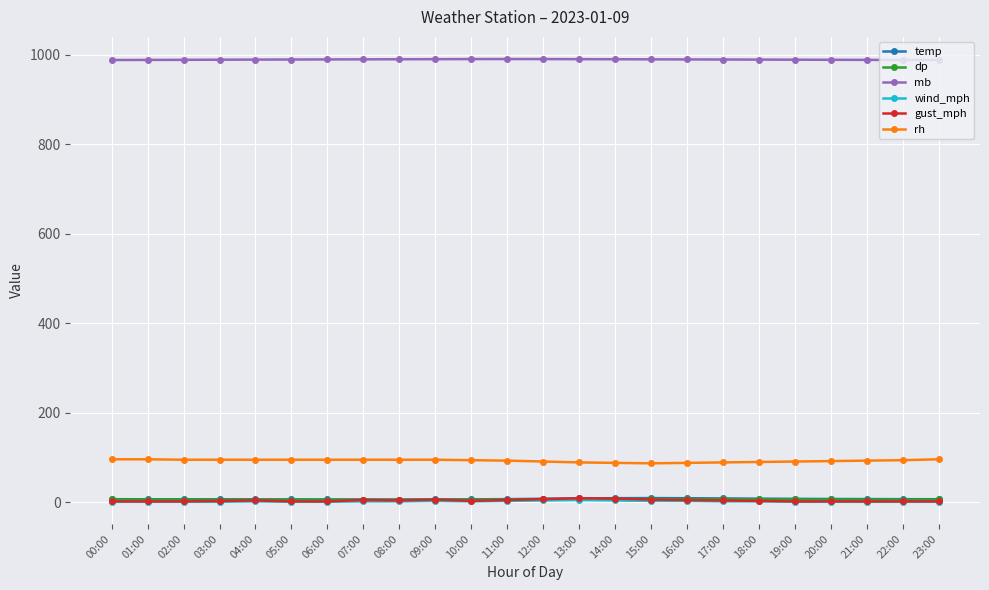

True or false: mb has a value of 1549.6 at 16:00.

False